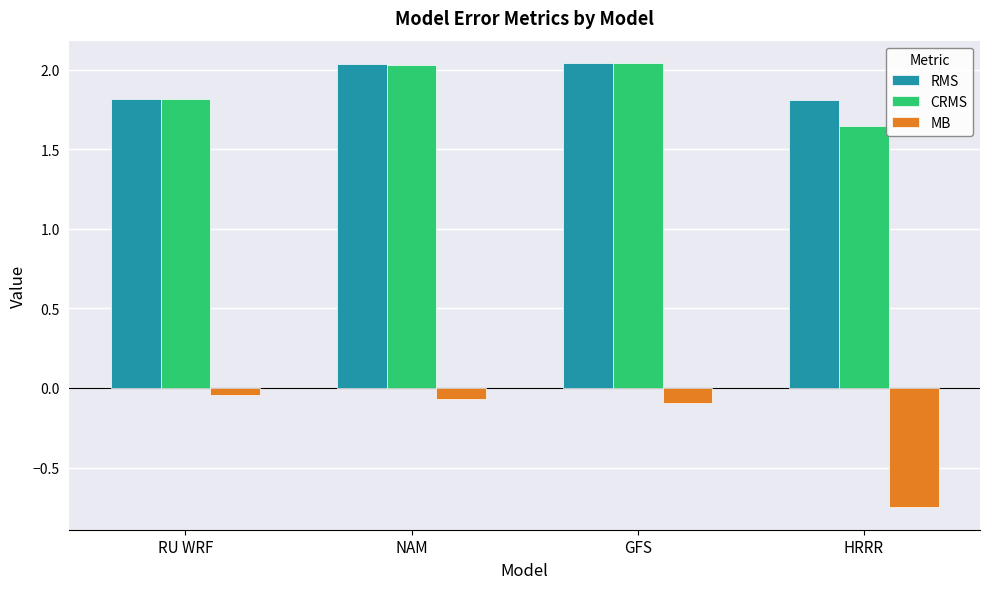

What is the value of the RMS bar at the 1st from the left?

1.8